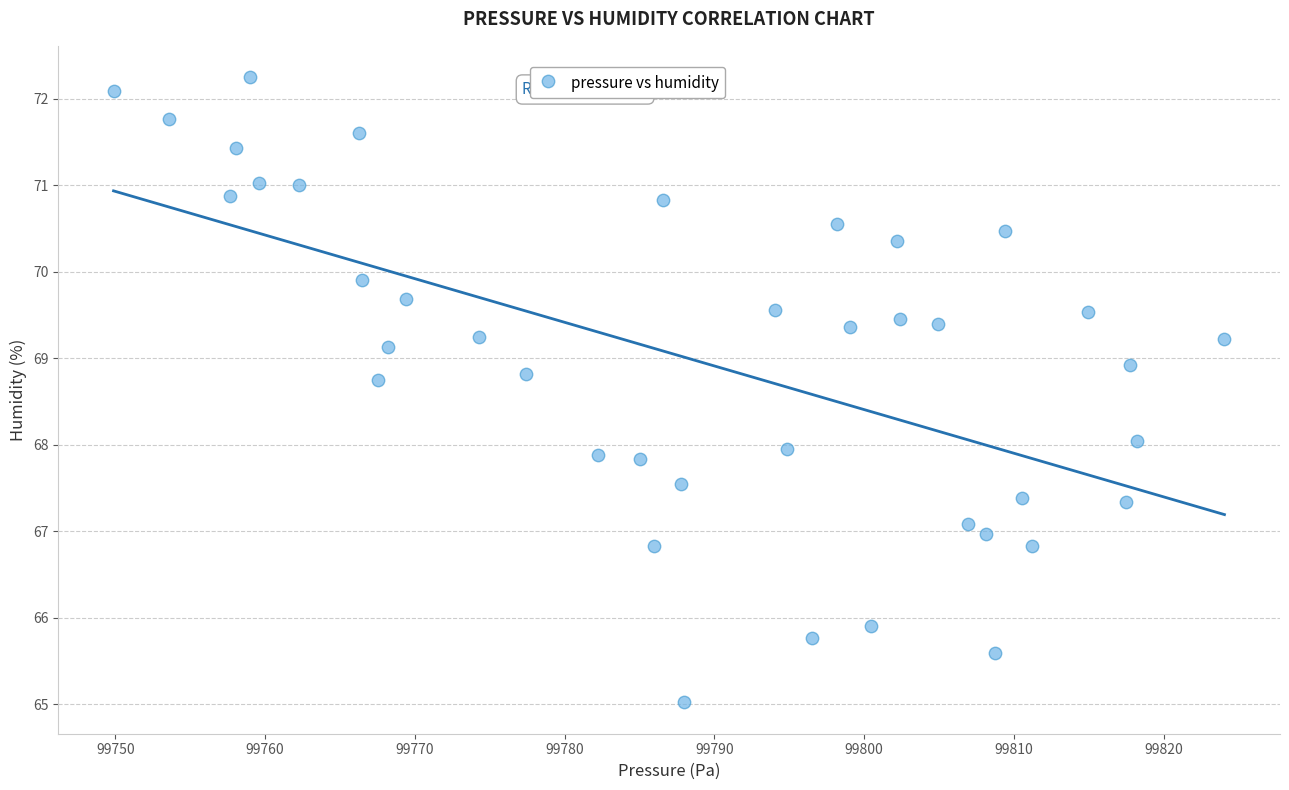

What is the range of X values (max minus min)?

74.2